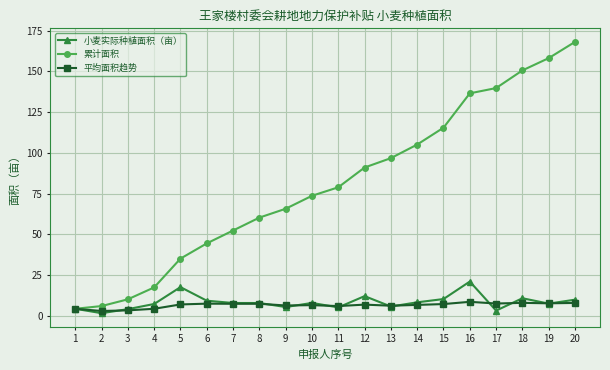

What is the spread (max minus min) of values at 4?

13.1